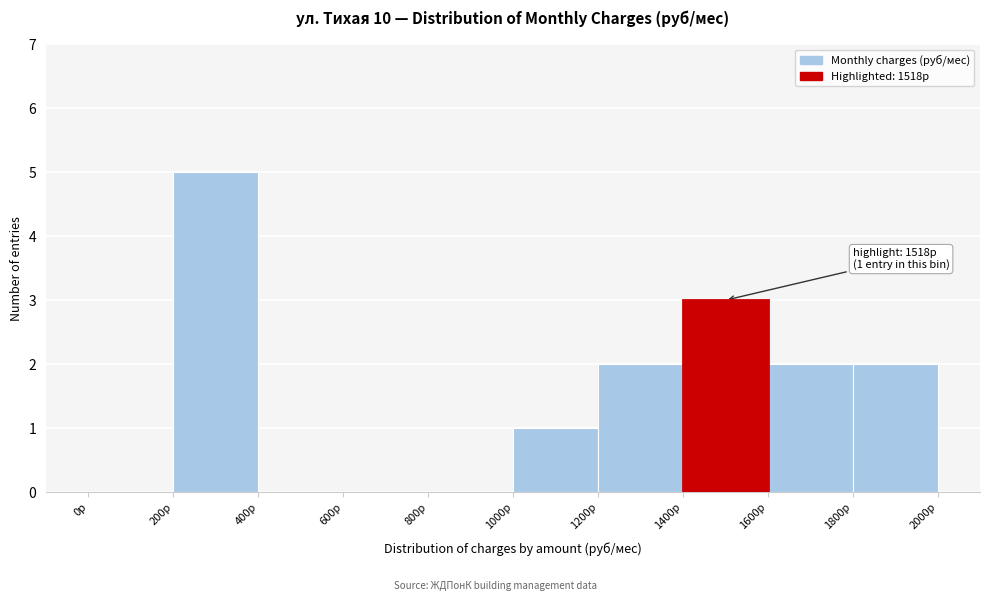

Over which range of the x-axis is the bar tallest?

200 to 400